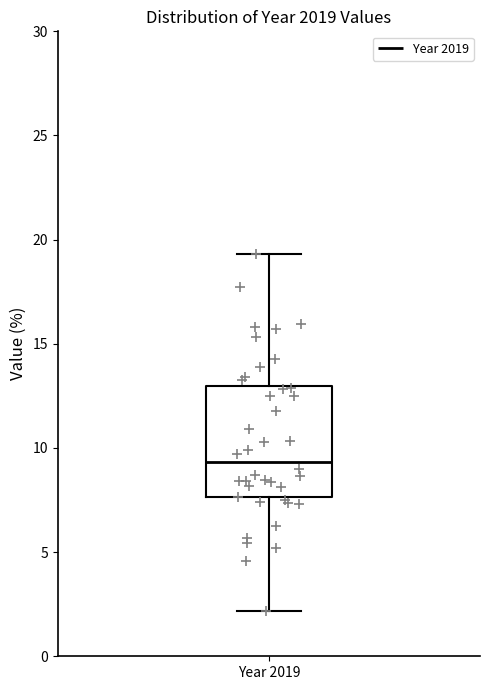

Transcribe this box plot: give where the median line is, the range the box spans, and where the two whiskers end, as read against the y-axis. The values are not printed on the chart, so give them approximately, as read against the axis.

median 9.5, box 7.5 to 13.0, whiskers 2.0 to 19.5